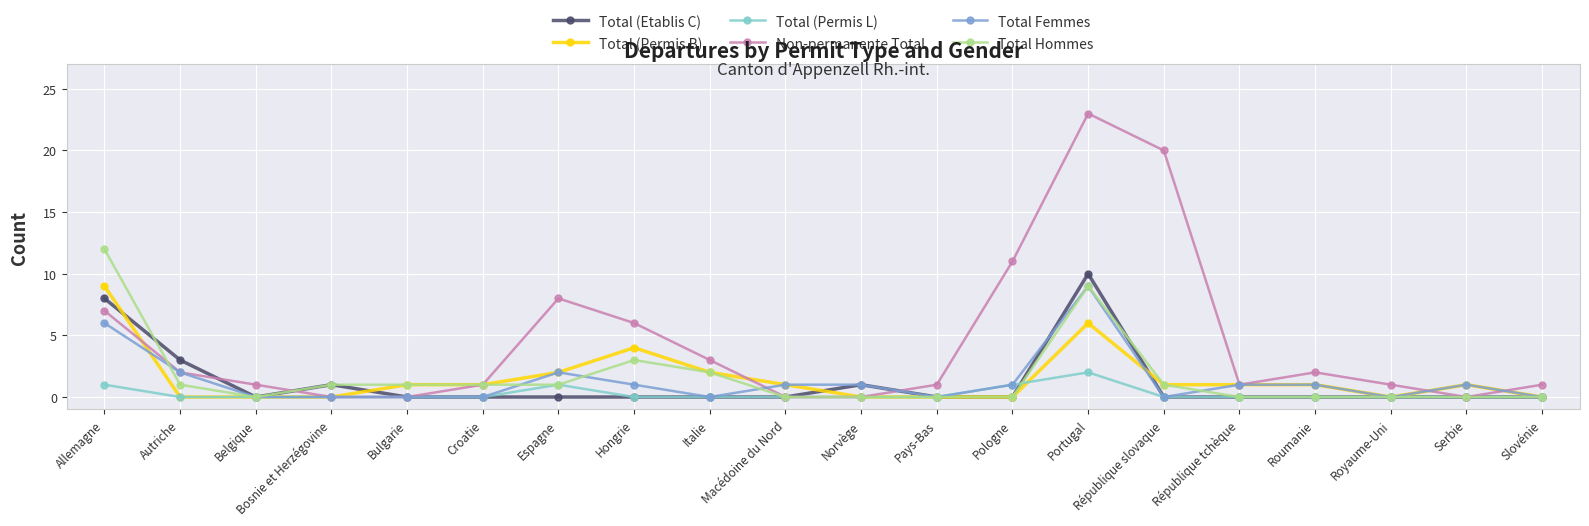

At which category is the sum across all series the highest?

Portugal